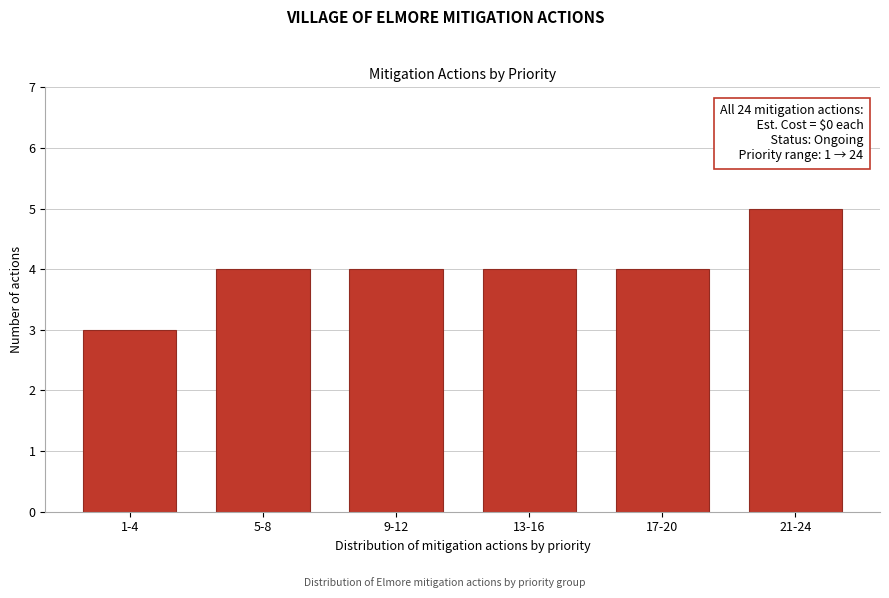

Reading right to left, what are all the values shown in this chart?

5	4	4	4	4	3